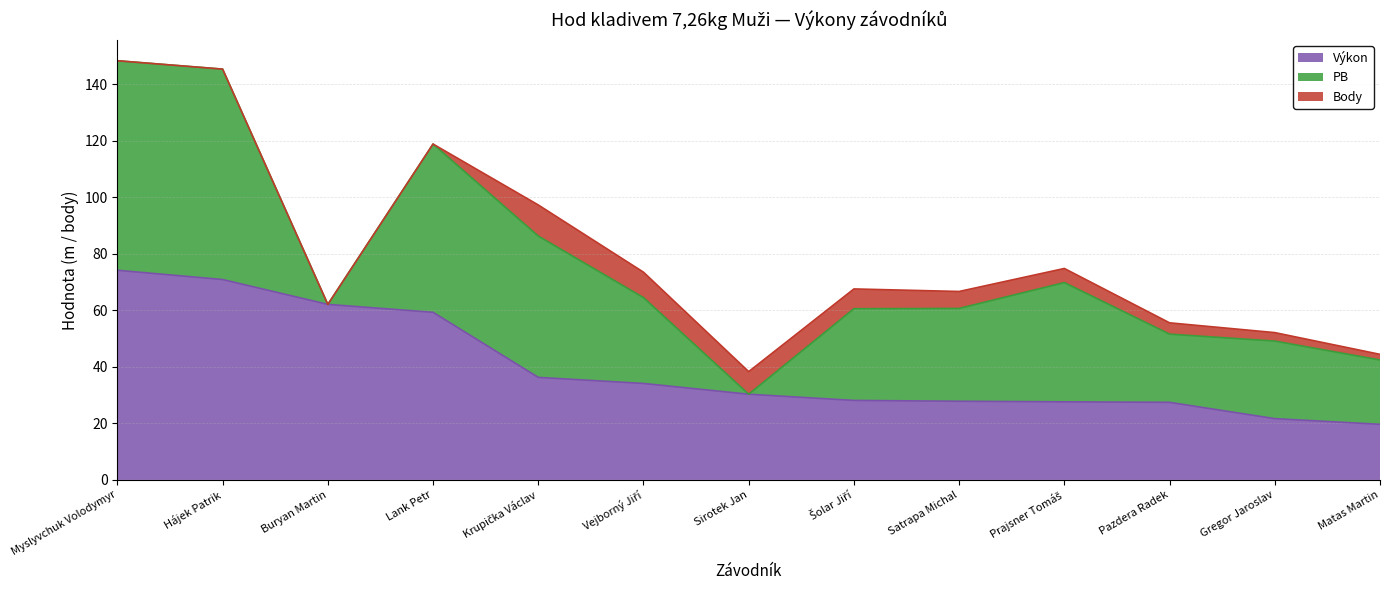

True or false: Body and Výkon cross at least once.

False